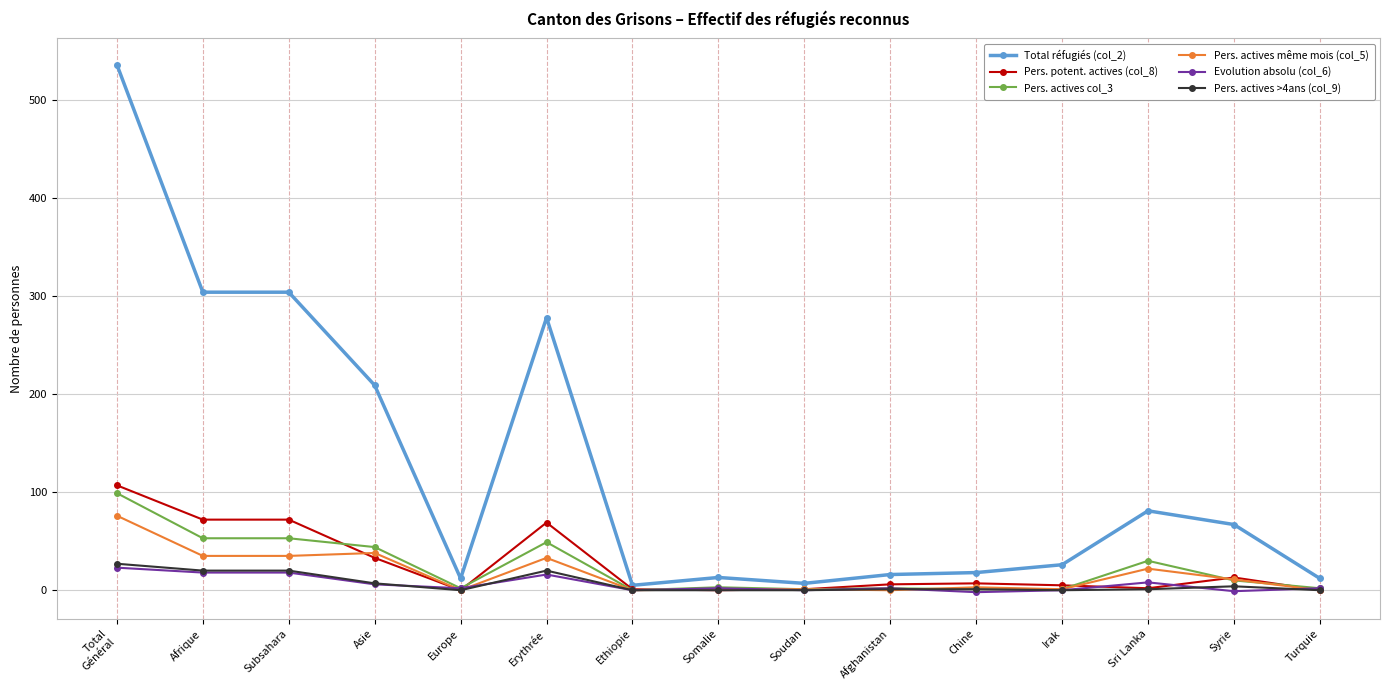

What is the greatest value displayed?

536